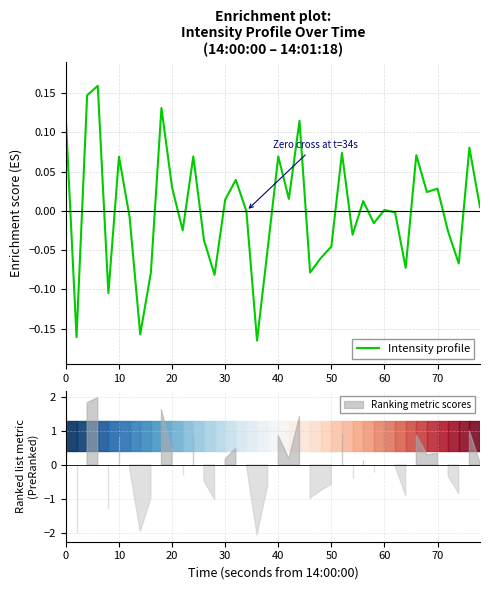

How many lines are shown in the chart?

1